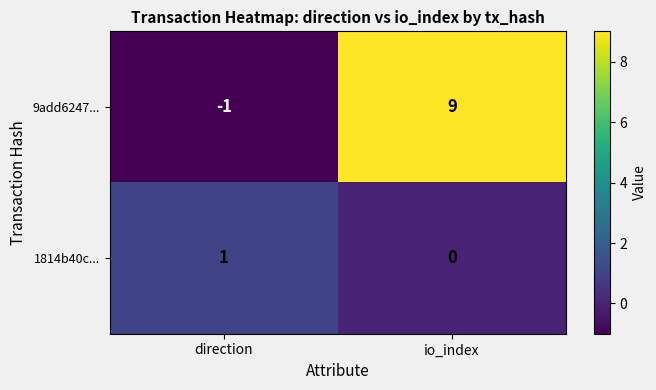

Where is 1814b40c... nearest to the value 0?

io_index